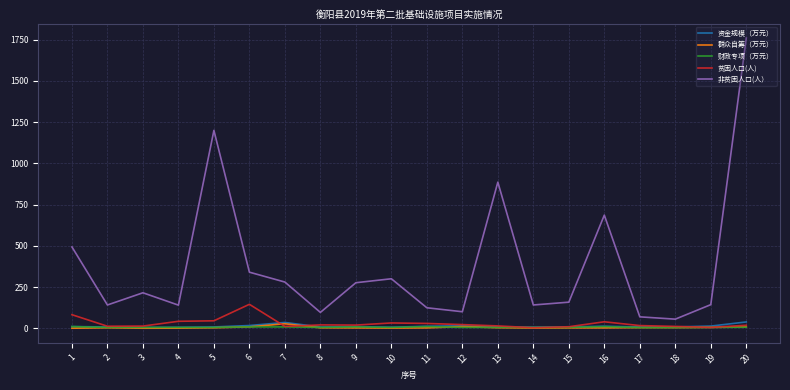

Which series has the widest spread of values?

非贫困人口(人）